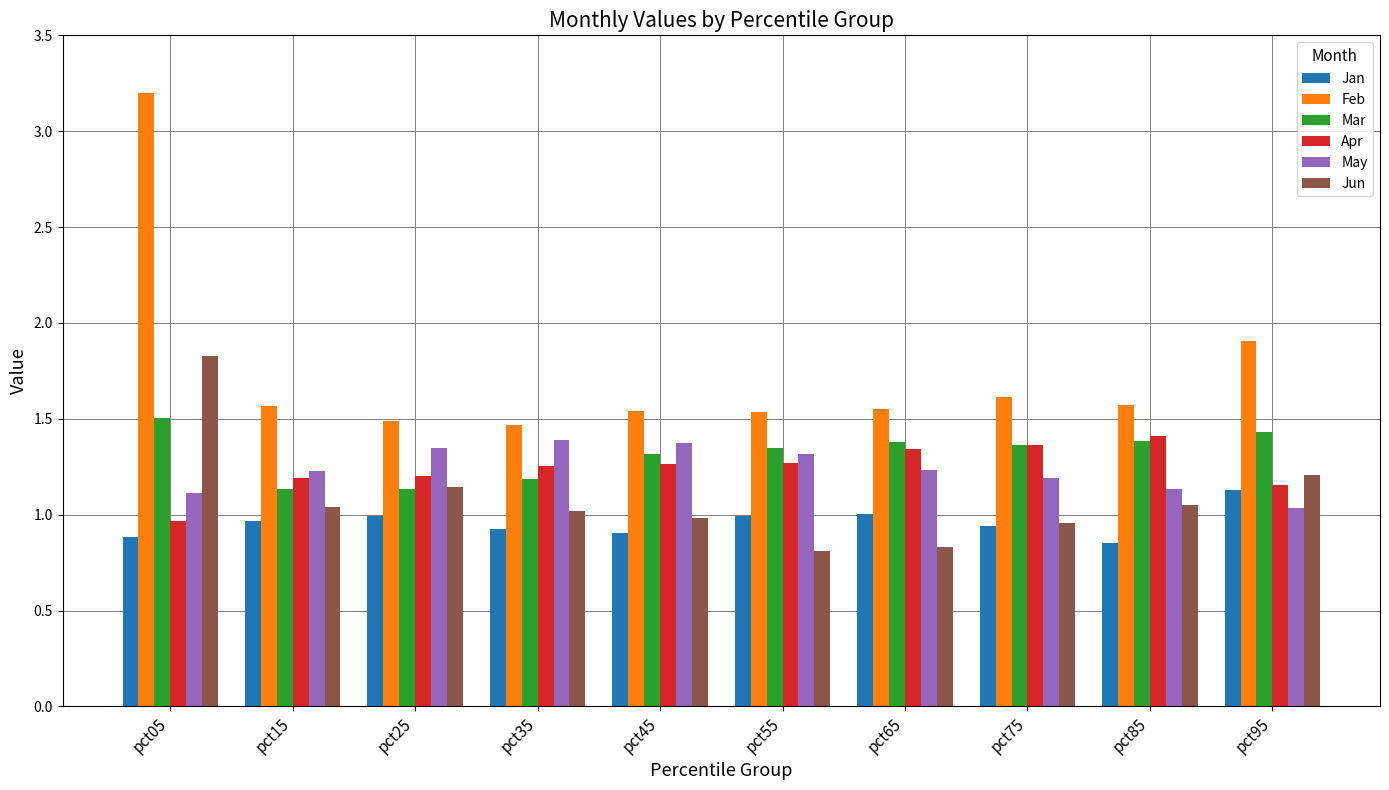

Where is Jan nearest to the value 0?

pct85